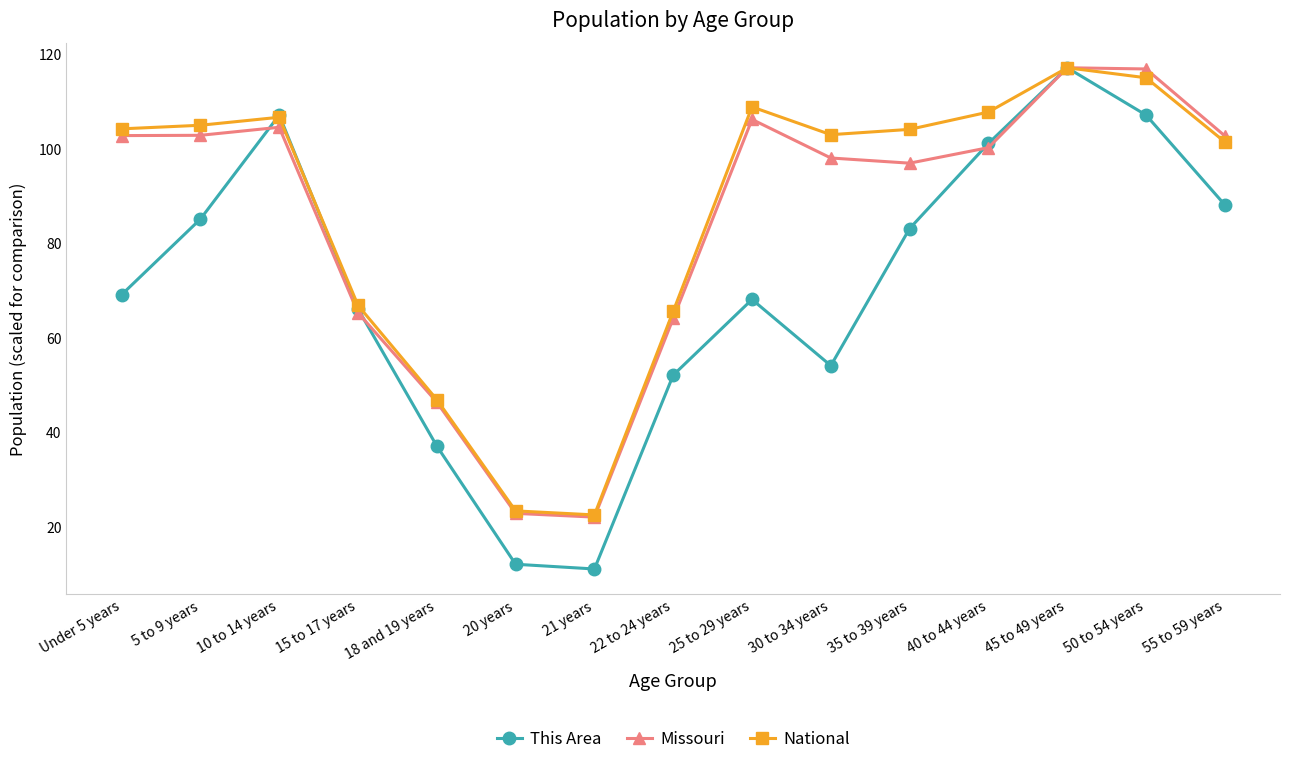

Which series has the largest range (max minus min)?

This Area